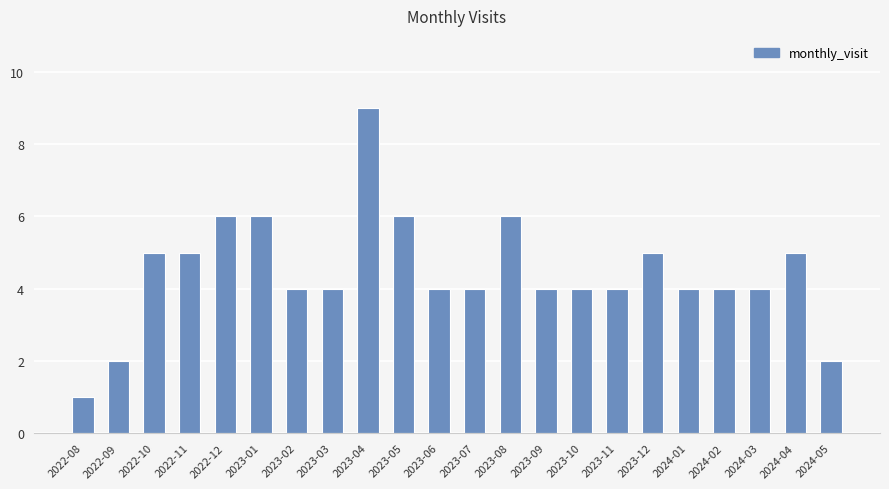

How many bars are there in total?

22